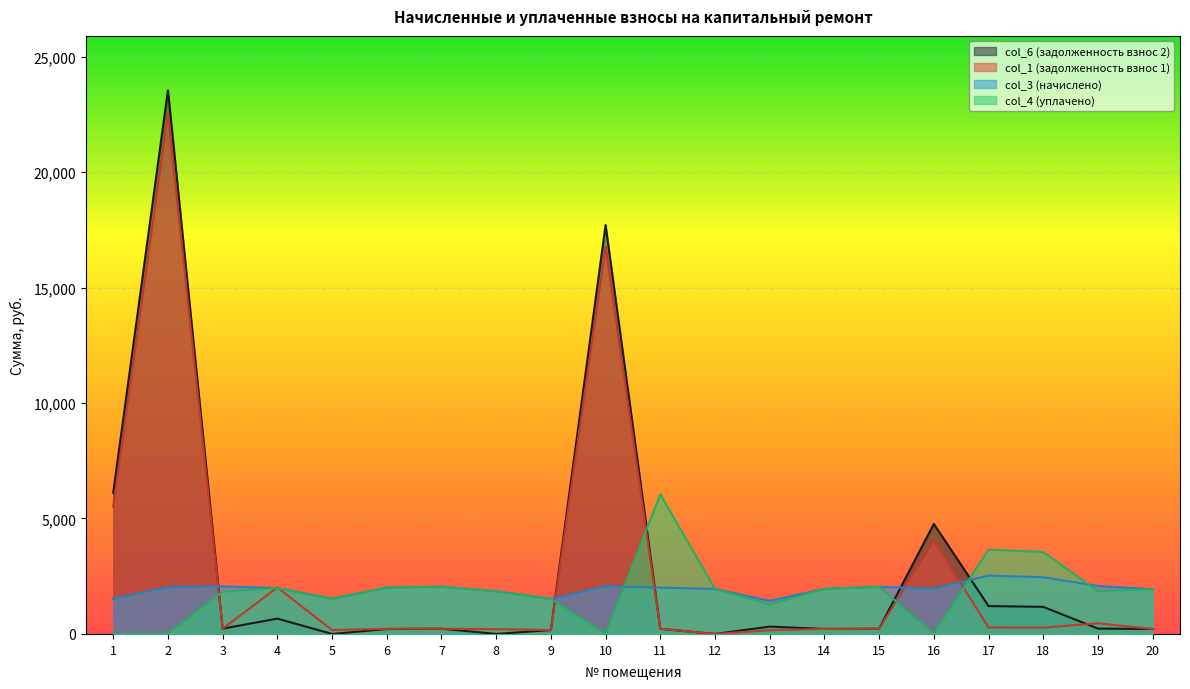

Which series has the largest total across all categories?

col_6 (задолженность взнос 2)